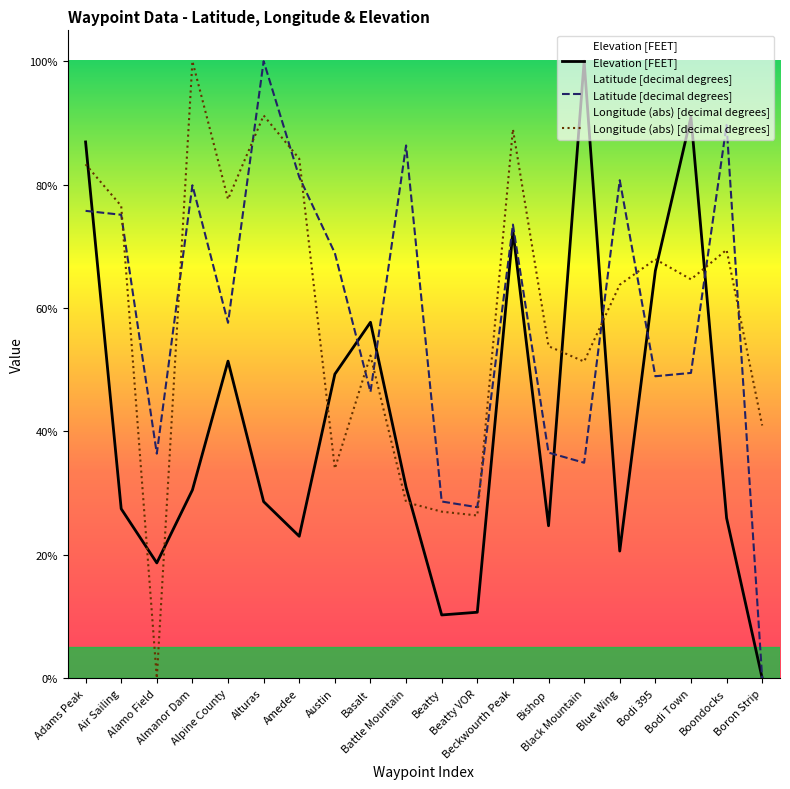

Reading left to right, transcribe all the data shown in this chart.

Elevation [FEET]: Adams Peak=86.9	Air Sailing=27.5	Alamo Field=18.7	Almanor Dam=30.5	Alpine County=51.4	Alturas=28.6	Amedee=23.0	Austin=49.3	Basalt=57.7	Battle Mountain=31.0	Beatty=10.3	Beatty VOR=10.7	Beckwourth Peak=72.5	Bishop=24.7	Black Mountain=100.0	Blue Wing=20.6	Bodi 395=66.1	Bodi Town=90.9	Boondocks=26.0	Boron Strip=0.0
Latitude [decimal degrees]: Adams Peak=75.7	Air Sailing=75.1	Alamo Field=36.4	Almanor Dam=79.9	Alpine County=57.6	Alturas=100.0	Amedee=81.2	Austin=68.9	Basalt=46.4	Battle Mountain=86.3	Beatty=28.7	Beatty VOR=27.7	Beckwourth Peak=73.5	Bishop=36.6	Black Mountain=34.9	Blue Wing=80.7	Bodi 395=48.9	Bodi Town=49.5	Boondocks=89.7	Boron Strip=0.0
Longitude (abs) [decimal degrees]: Adams Peak=83.3	Air Sailing=76.5	Alamo Field=0.0	Almanor Dam=100.0	Alpine County=77.6	Alturas=91.2	Amedee=84.2	Austin=34.0	Basalt=52.3	Battle Mountain=28.5	Beatty=27.0	Beatty VOR=26.4	Beckwourth Peak=89.0	Bishop=53.8	Black Mountain=51.3	Blue Wing=63.8	Bodi 395=67.9	Bodi Town=64.6	Boondocks=69.4	Boron Strip=41.0